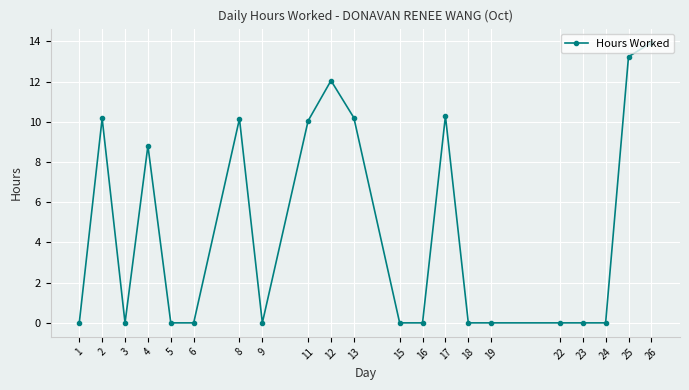

True or false: the data shows -7.7 at 22.

False